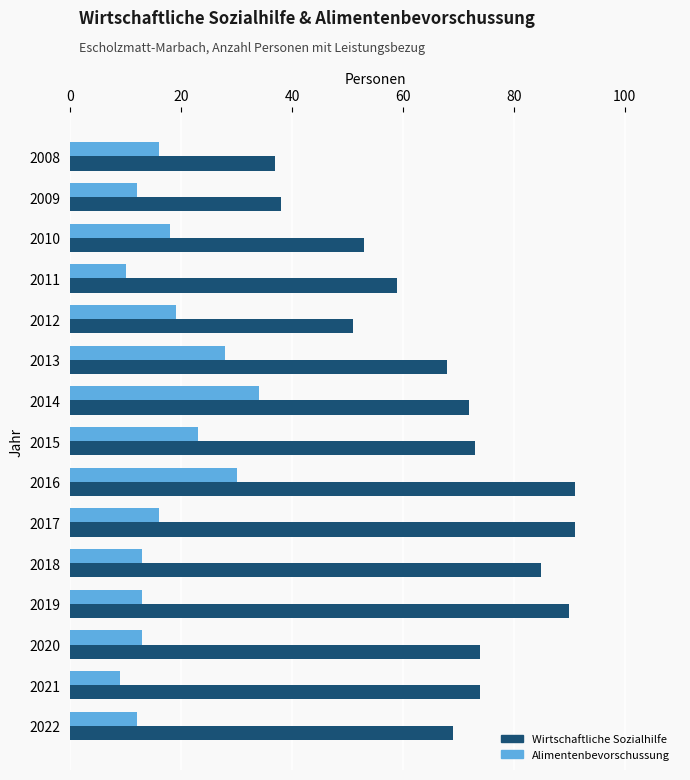

What is the greatest value displayed?

91